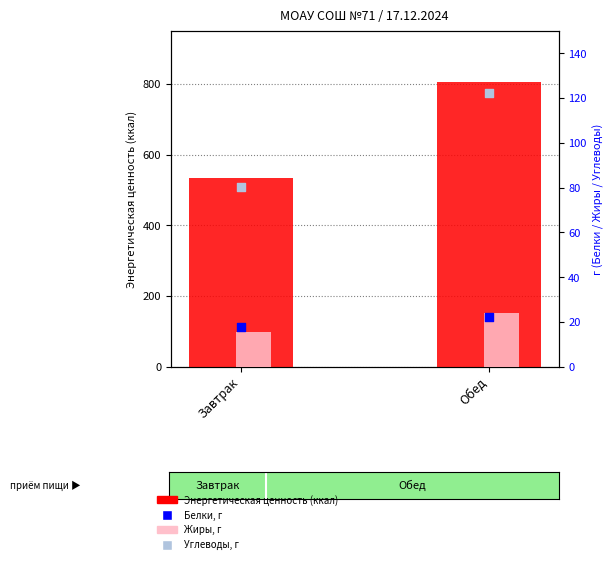

Is the value of Жиры at Завтрак greater than the value of Углеводы at Обед?

No